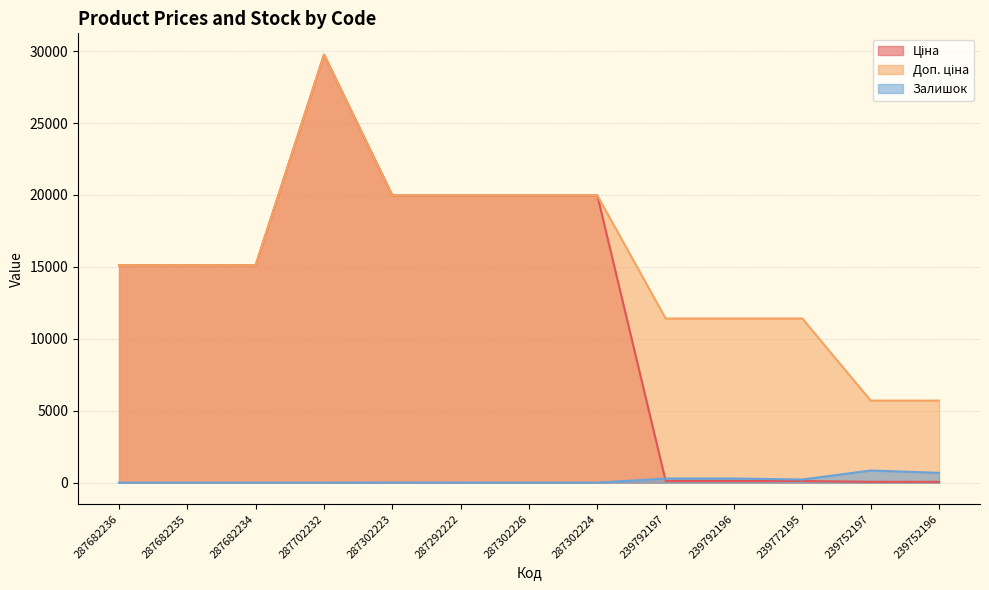

What is the difference between the highest and lowest values at 287682235?

15120.0